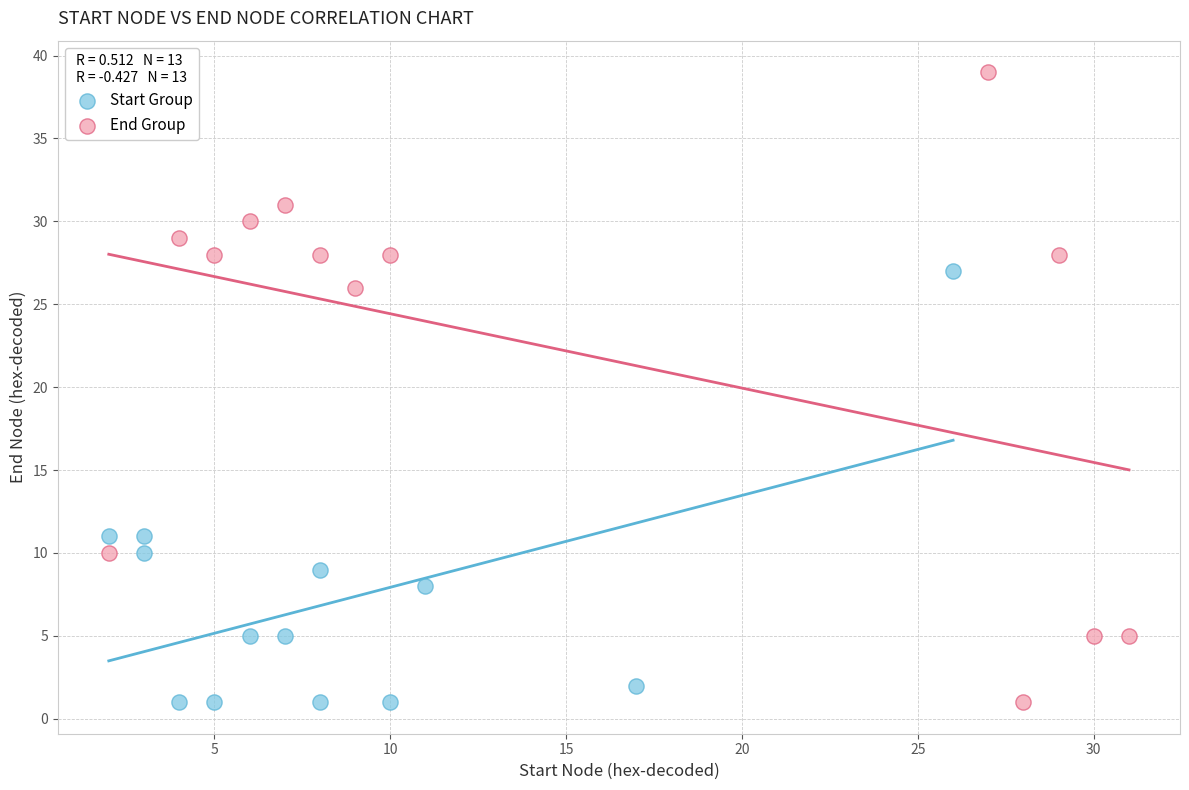

Which series reaches the maximum Y coordinate?

End Group